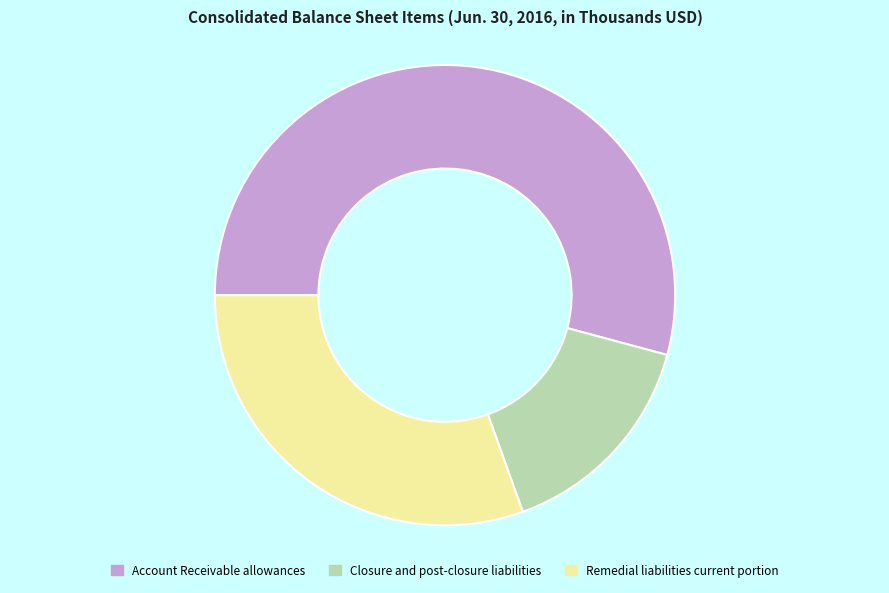

How many slices are in this pie chart?

3